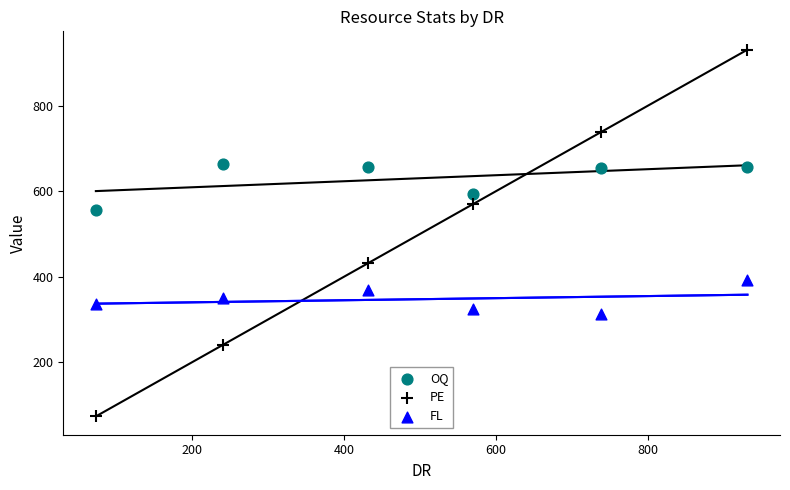

Across all series, what Y value is closest to 502?

555.8